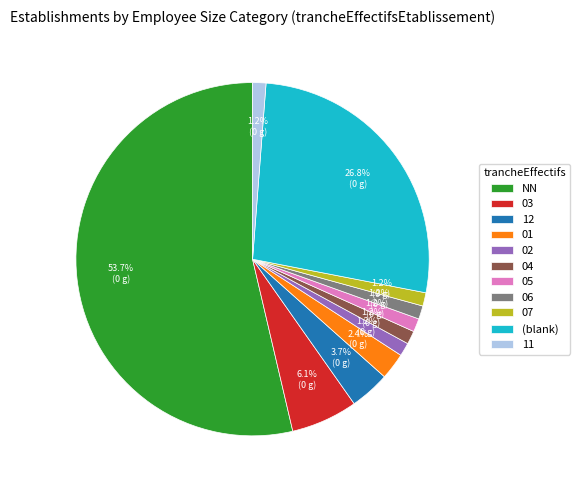

Is the sum of 02 and 01 greater than half?

No